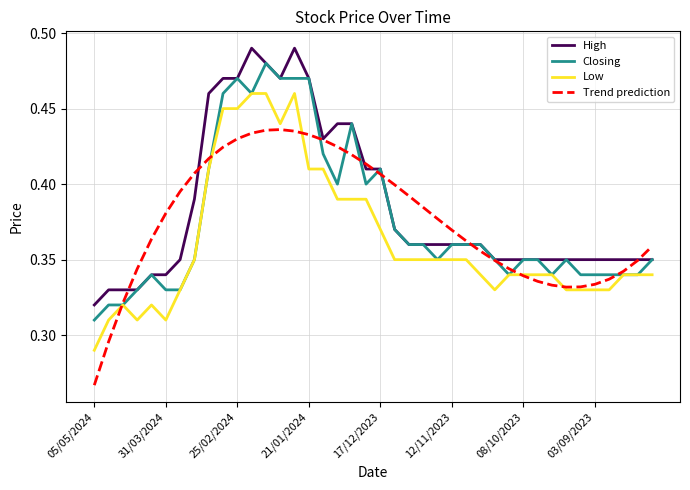

Does the chart have visible grid lines?

Yes